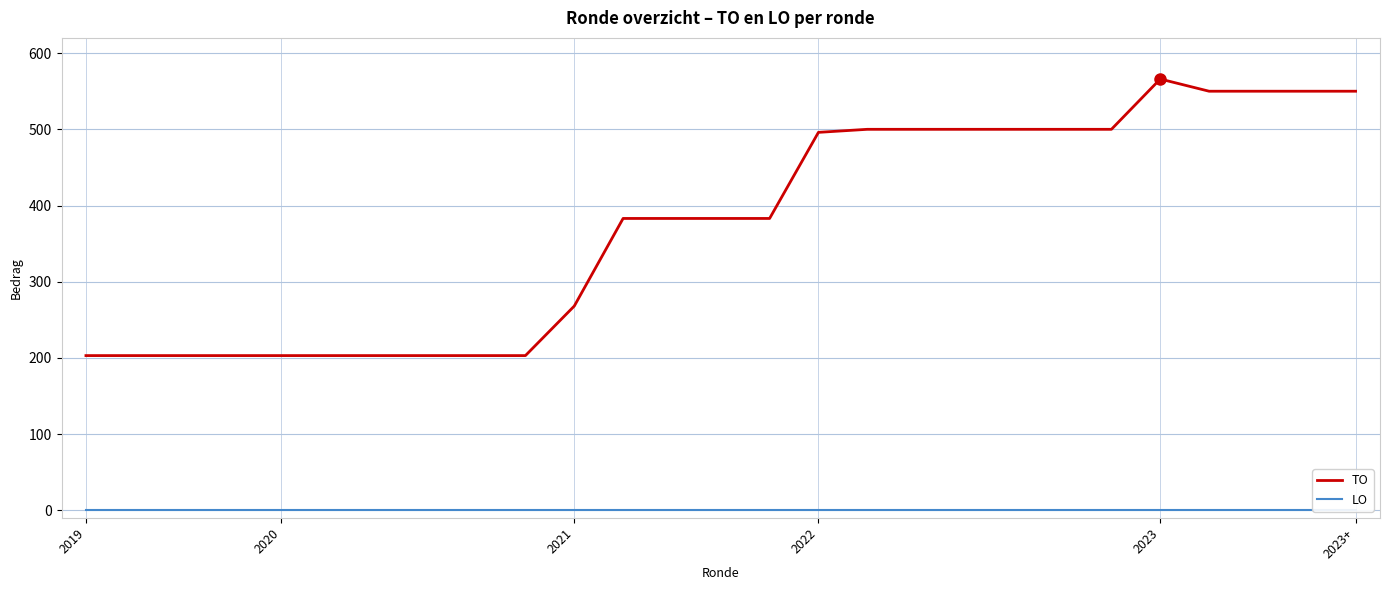

True or false: TO has a value of 125 at 2023.

False